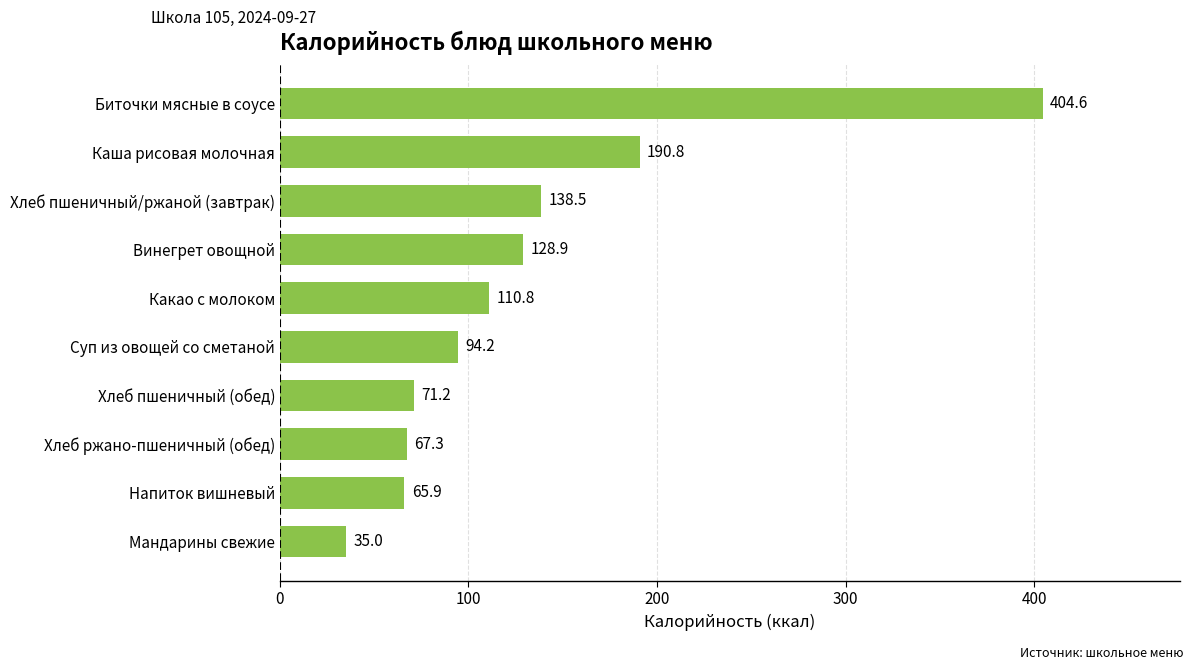

Reading bottom to top, extract all data points from this chart.

Мандарины свежие=35.0	Напиток вишневый=65.9	Хлеб ржано-пшеничный (обед)=67.3	Хлеб пшеничный (обед)=71.2	Суп из овощей со сметаной=94.2	Какао с молоком=110.8	Винегрет овощной=128.9	Хлеб пшеничный/ржаной (завтрак)=138.5	Каша рисовая молочная=190.8	Биточки мясные в соусе=404.6